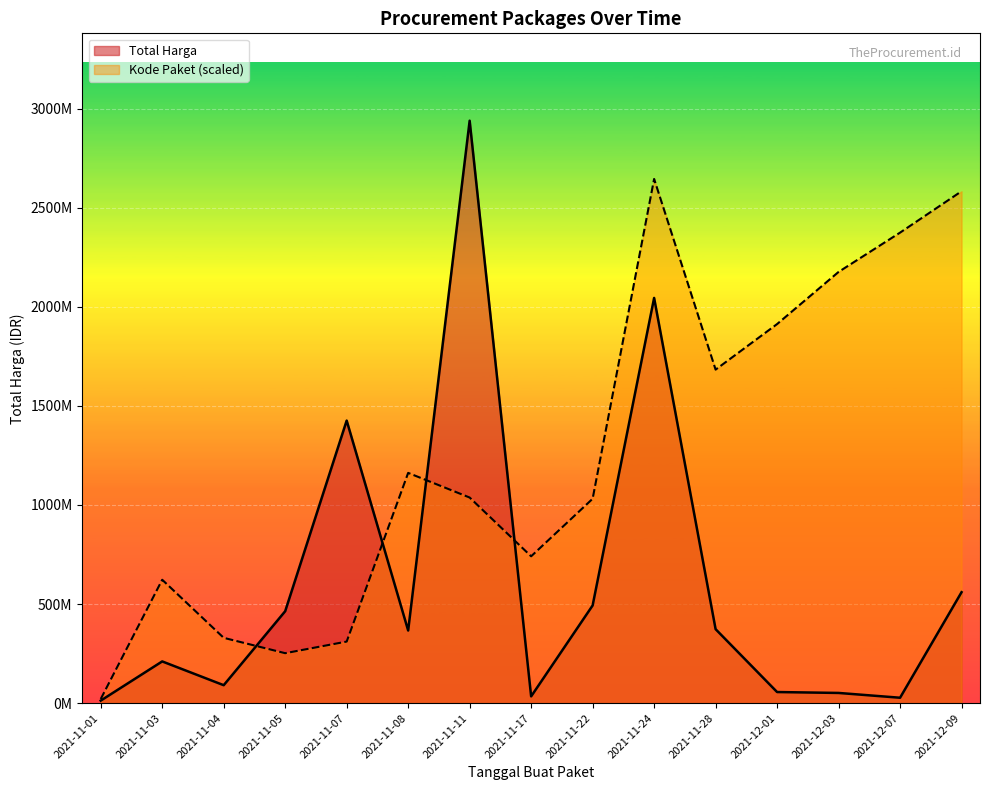

Which series has the largest total across all categories?

Kode Paket (scaled)